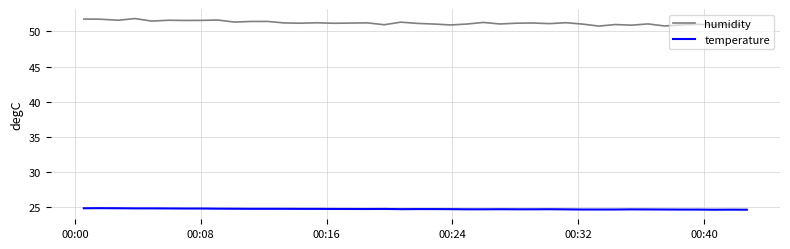

What is the minimum value for temperature?

24.7